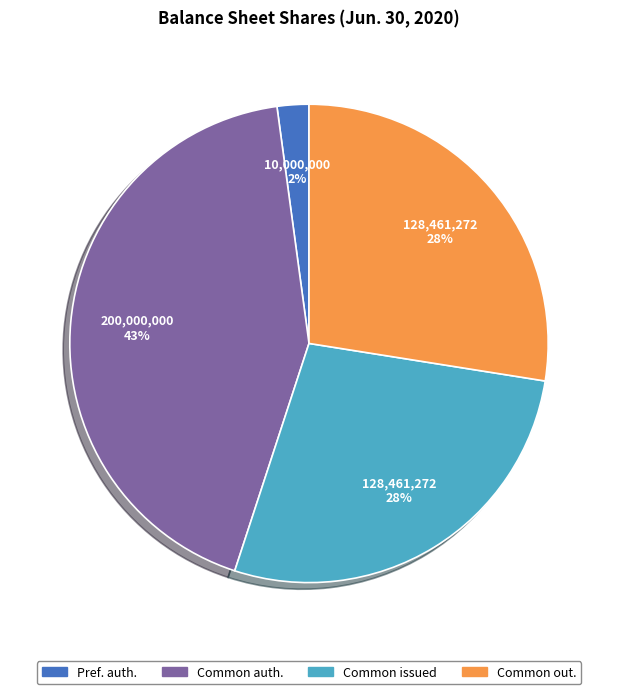

To the nearest percent, what is the difference between the largest and smallest slice percentages?

41%